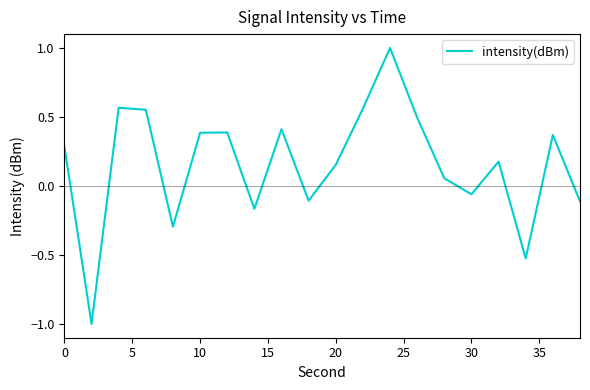

What is the maximum value shown in the chart?

1.0